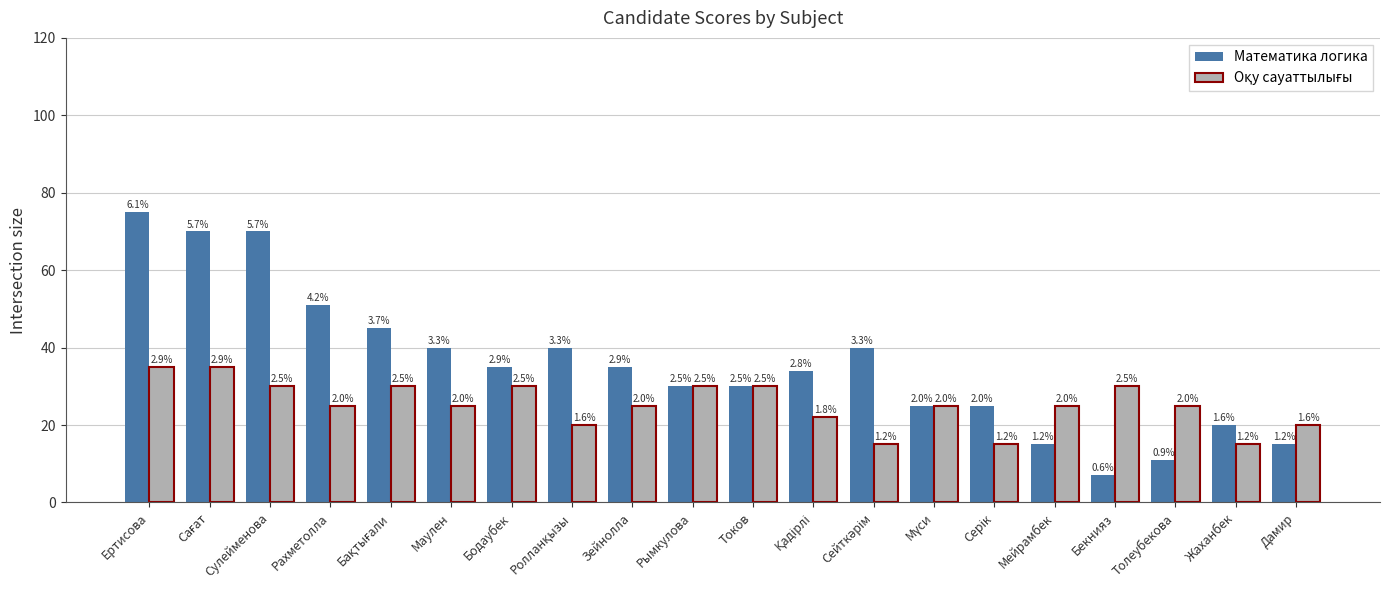

Are the bars grouped side by side (vs. stacked)?

Yes